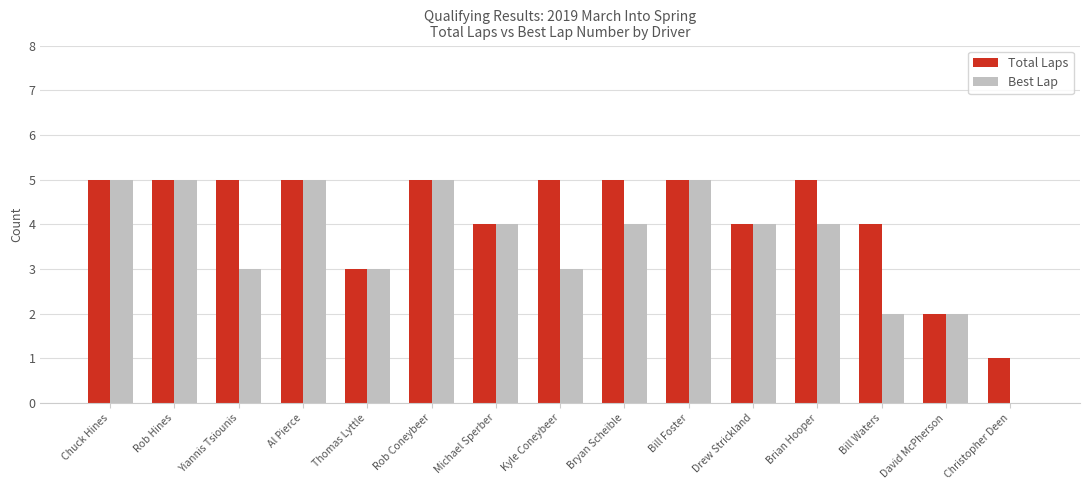

Reading right to left, extract all data points from this chart.

Total Laps: 1	2	4	5	4	5	5	5	4	5	3	5	5	5	5
Best Lap: 0	2	2	4	4	5	4	3	4	5	3	5	3	5	5